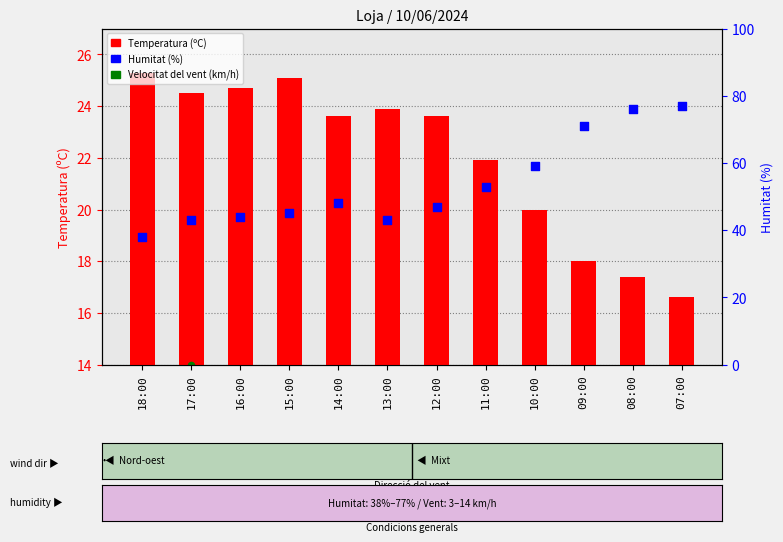

Which series has the largest total across all categories?

Humitat (%)